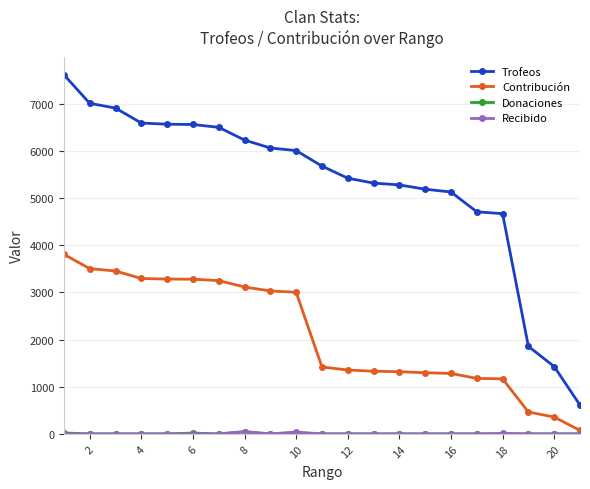

True or false: Contribución and Trofeos cross at least once.

False